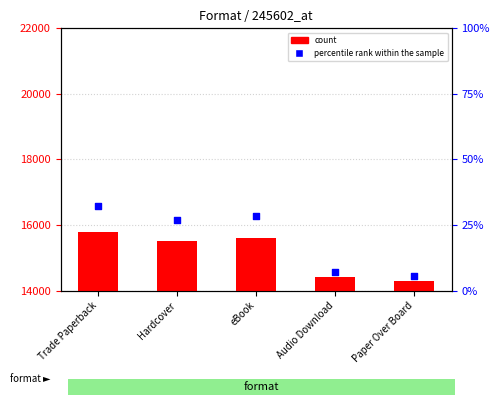

Which series reaches the maximum Y coordinate?

count